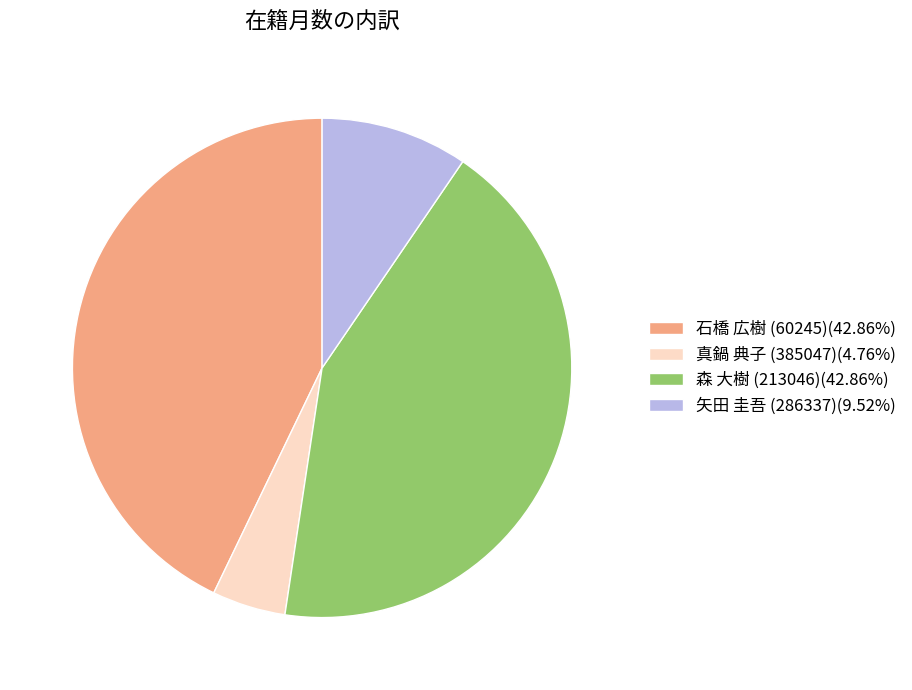

How many slices are in this pie chart?

4